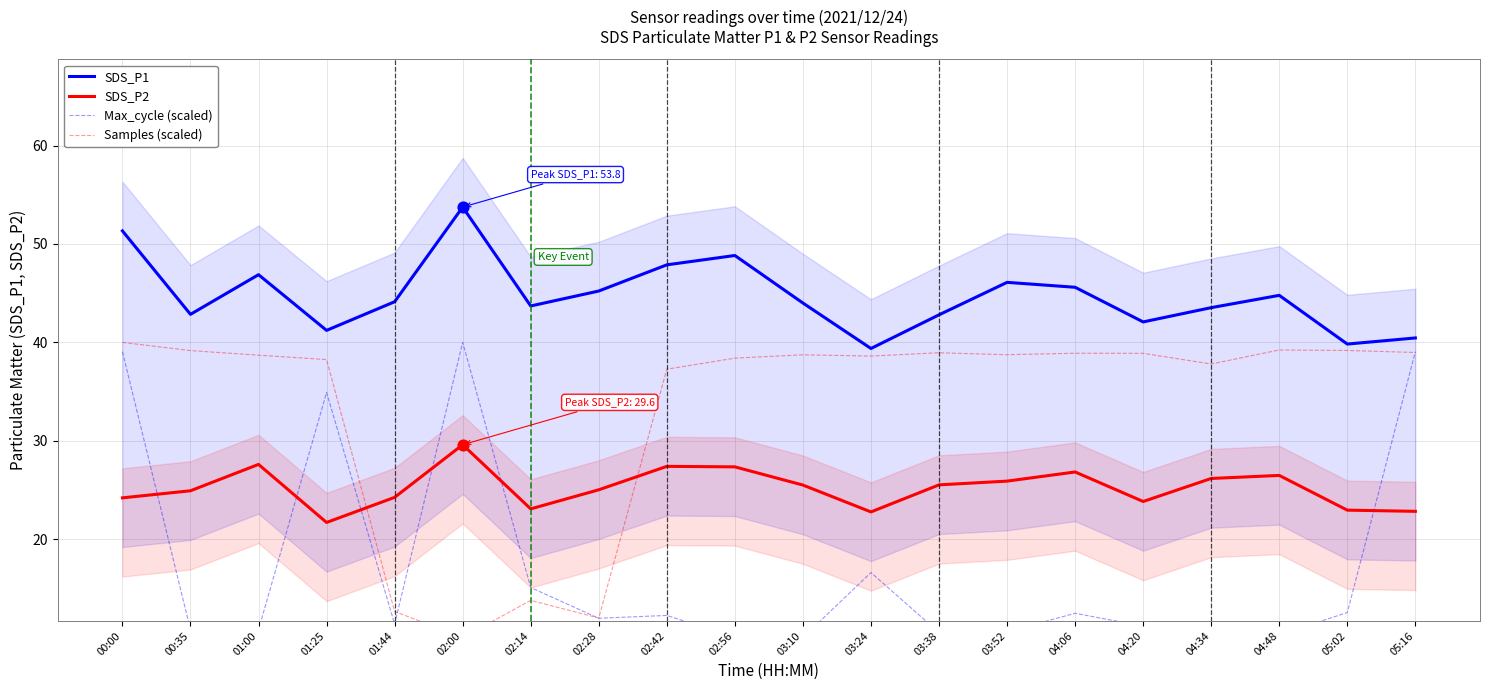

What are all the series names shown in the legend?

SDS_P1, SDS_P2, Max_cycle (scaled), Samples (scaled)